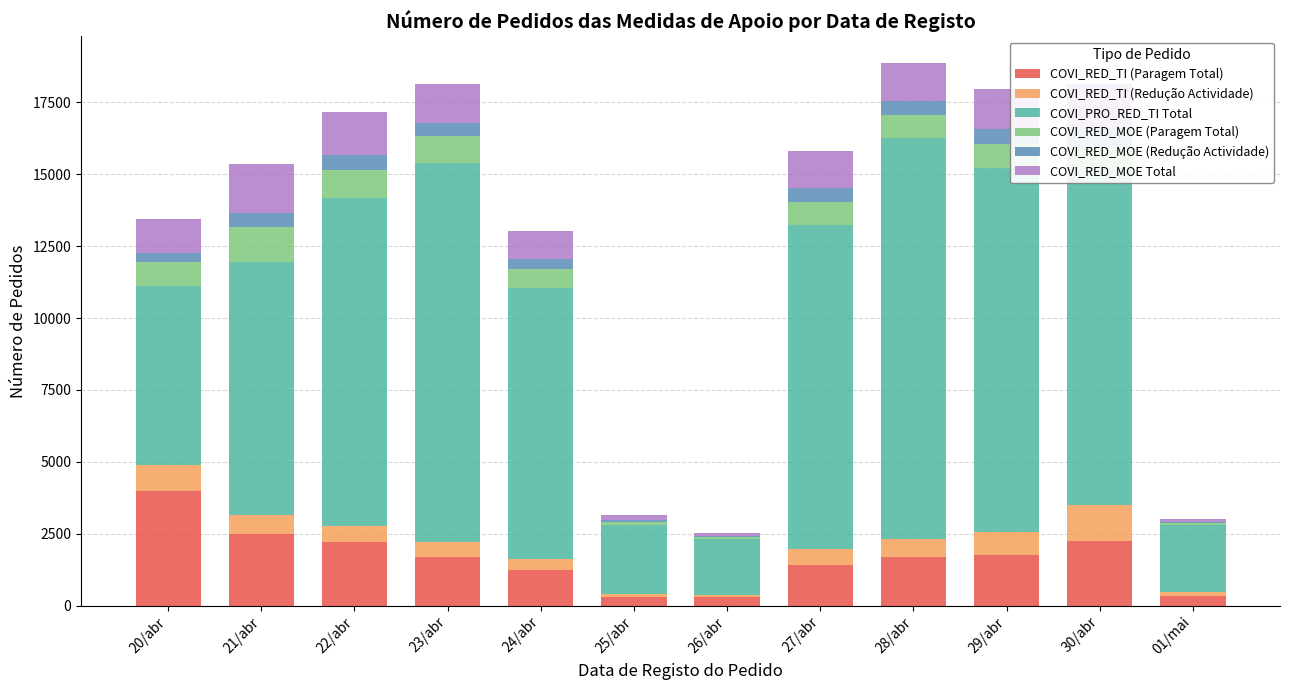

Which series changed the most between 21/abr and 27/abr?

COVI_PRO_RED_TI Total